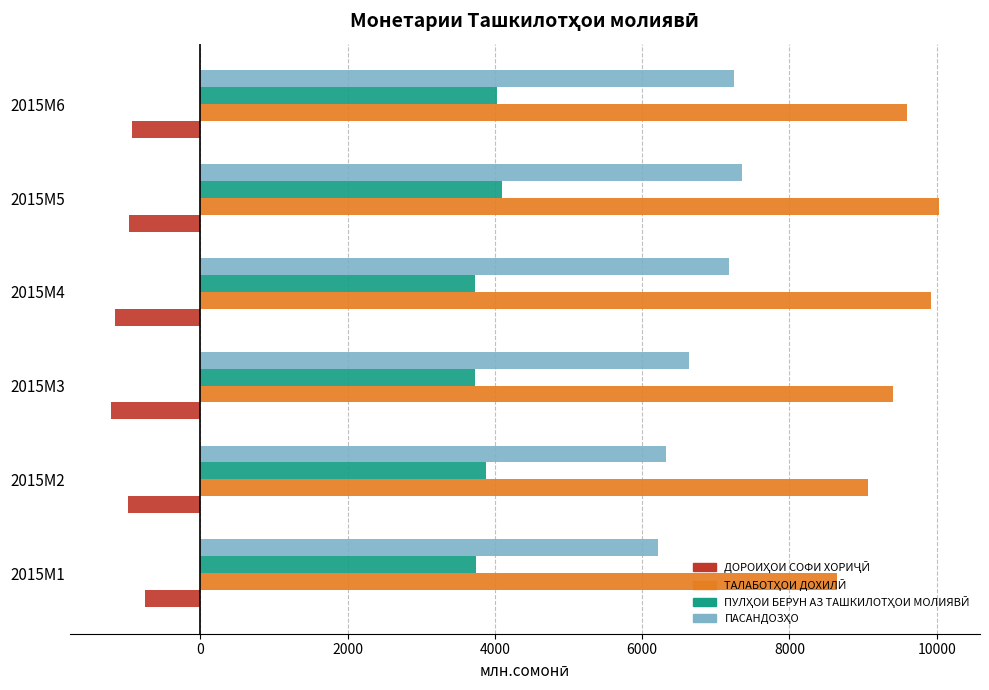

What is the difference between the highest and lowest values at 2015M6?

10531.1